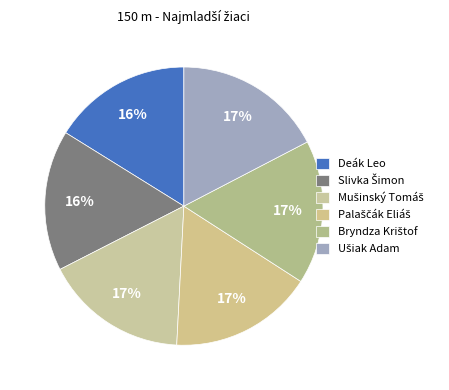

True or false: Bryndza Krištof accounts for 17% of the total.

True